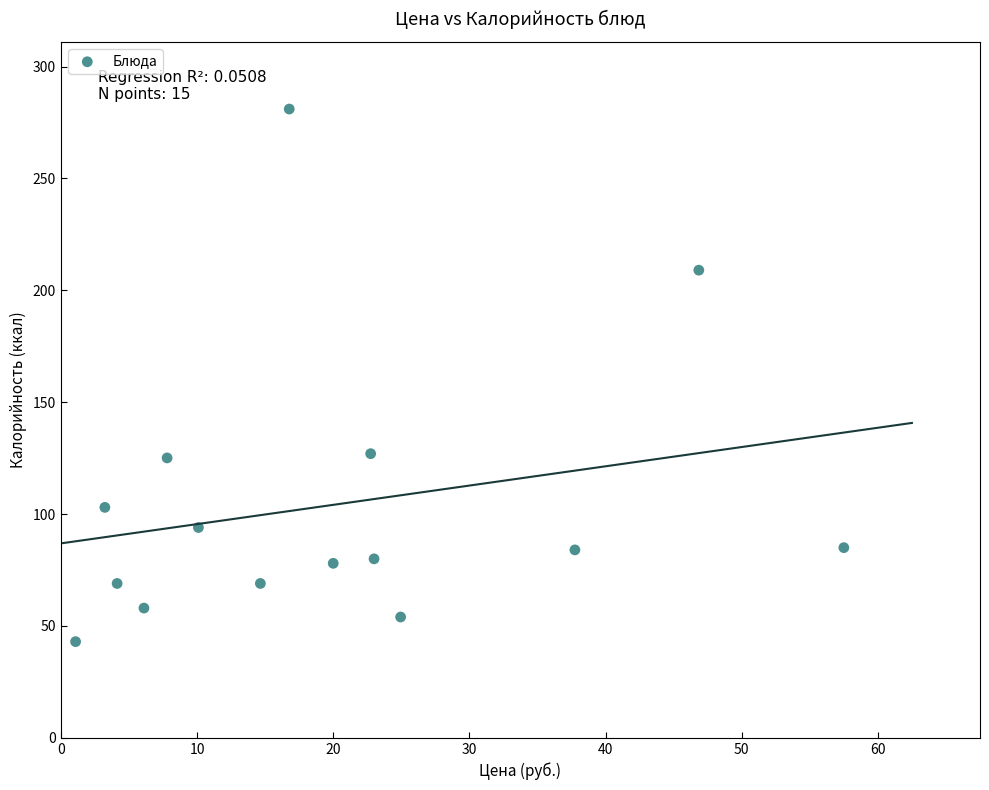

What is the range of X values (max minus min)?

56.4